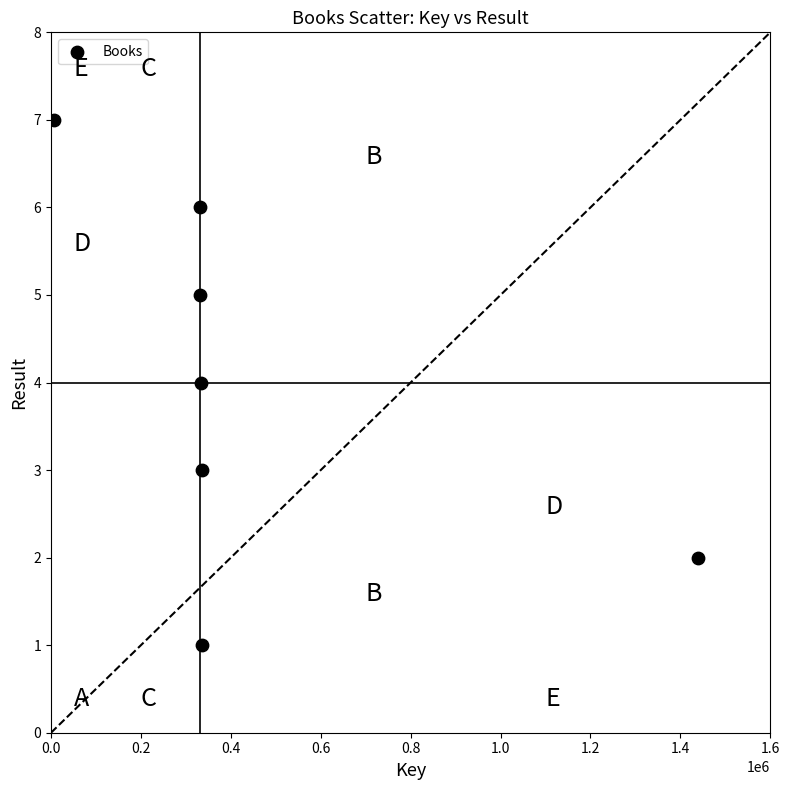

What is the average Y value?

4